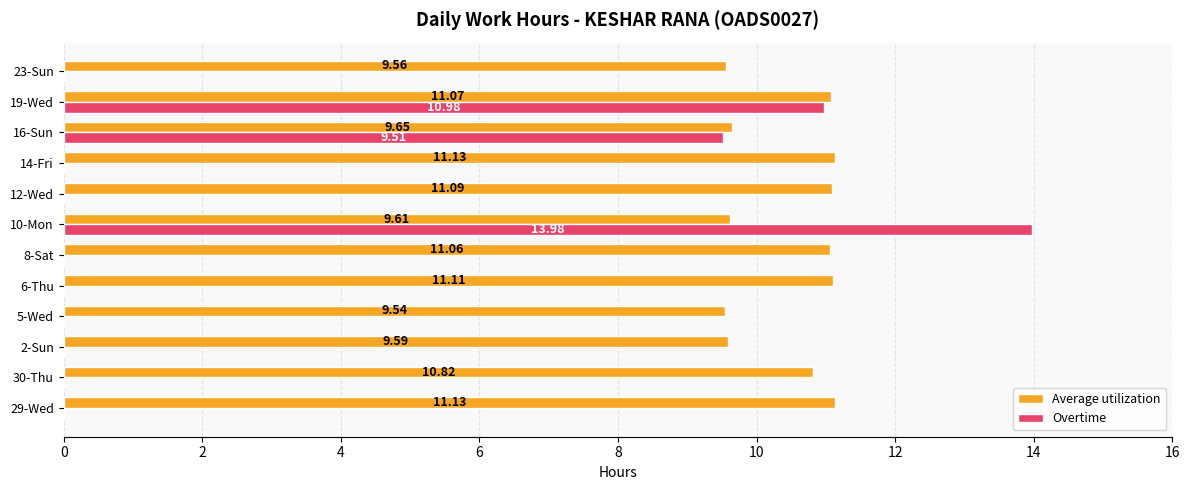

What is the sum of all Overtime values?

34.5